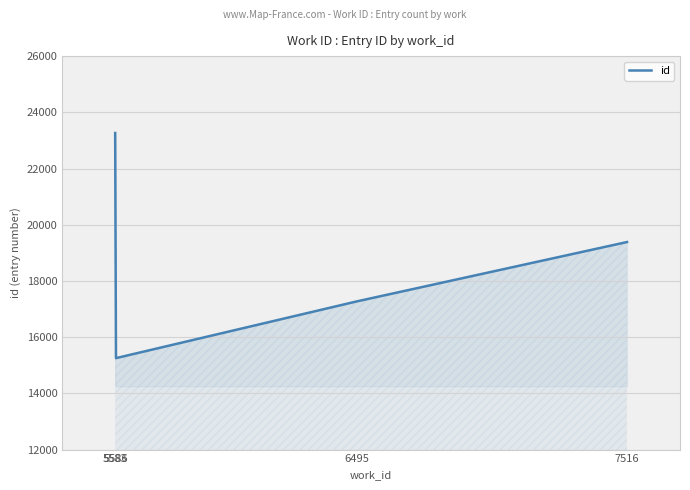

Which has a higher value, 5583 or 5586?

5583